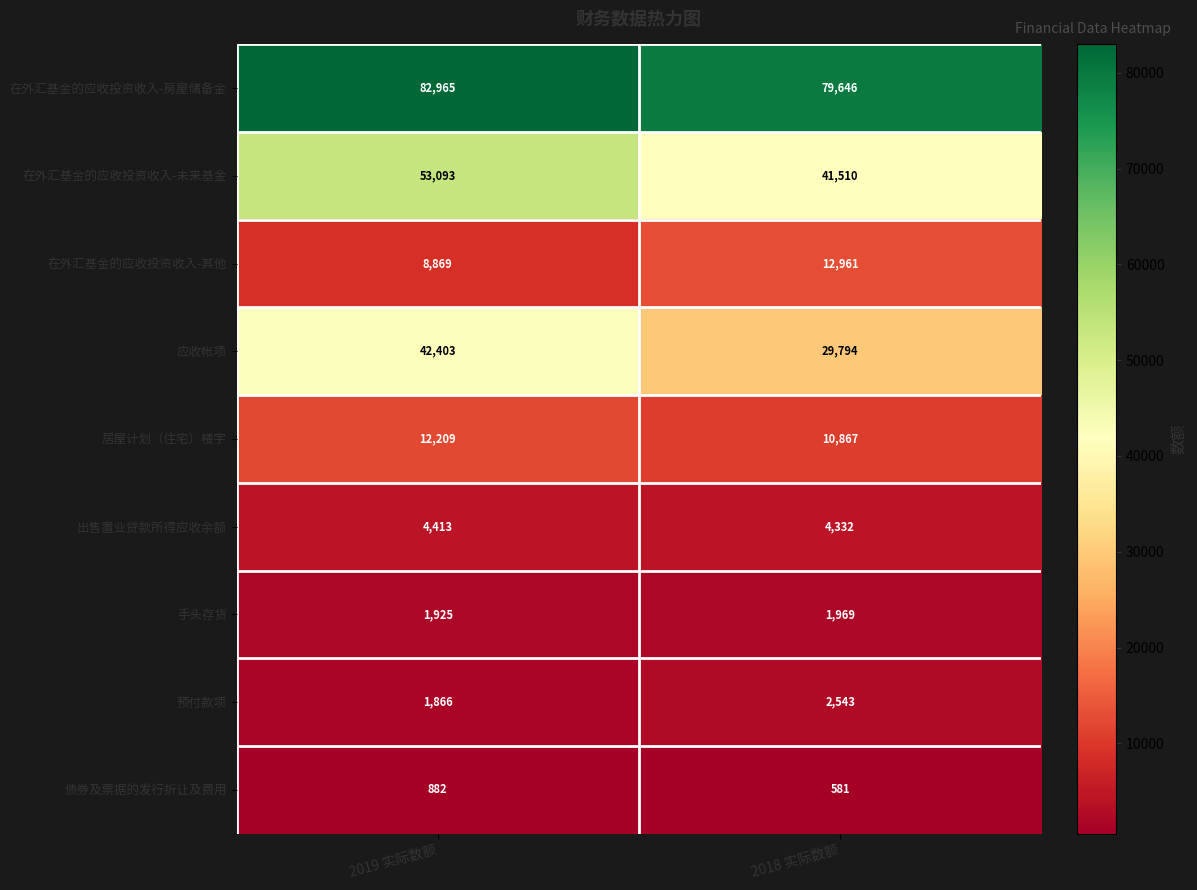

How many values in the 应收帐项 series are below 42403?

1